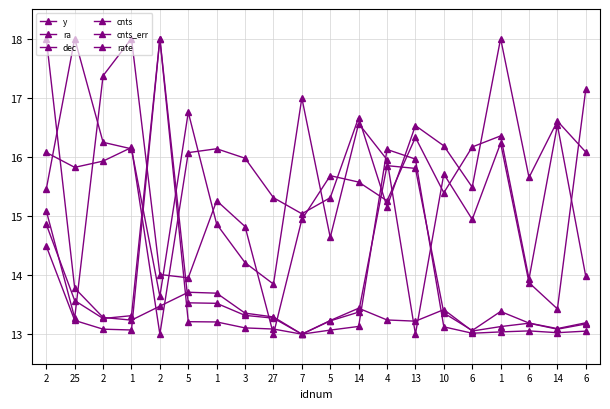

Is it true that rate equals 13.4 at 14?

True